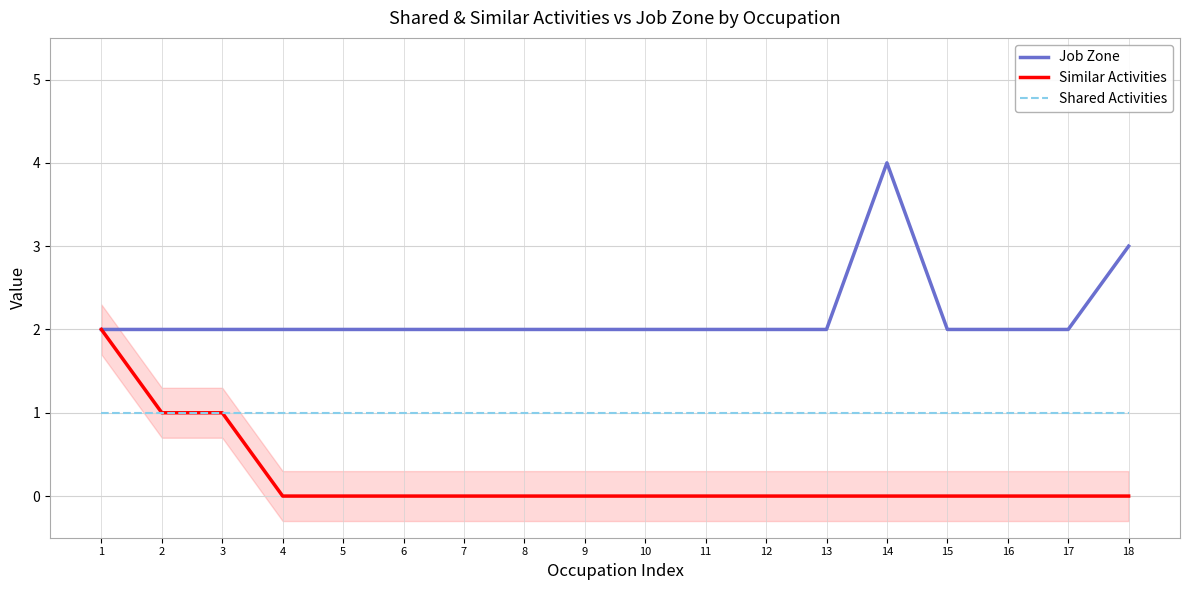

What are all the series names shown in the legend?

Job Zone, Similar Activities, Shared Activities